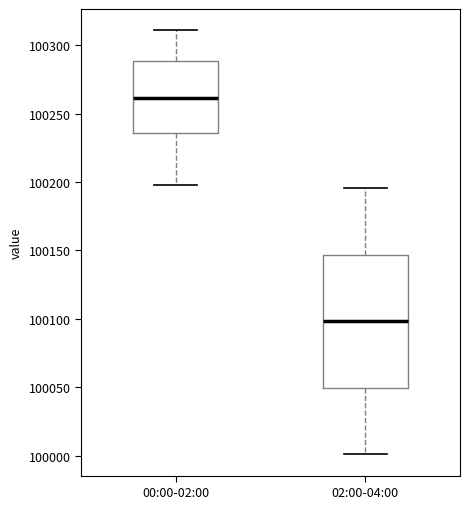

Reading left to right, read every box against the y-axis: the position of its median line, the range the box covers, and the ends of its whiskers. The values are not printed on the chart, so give them approximately, as read against the axis.

00:00-02:00: median 100260, box 100235 to 100290, whiskers 100200 to 100310
02:00-04:00: median 100100, box 100050 to 100145, whiskers 100000 to 100195